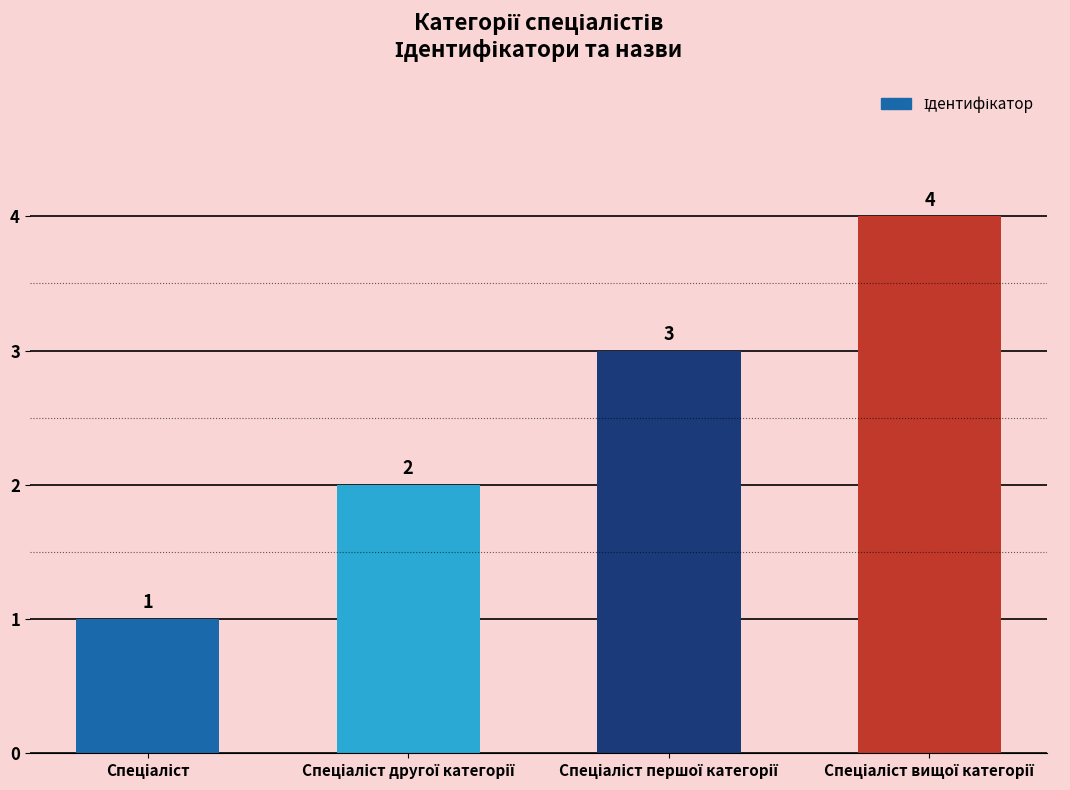

What is the sum of all values?

10